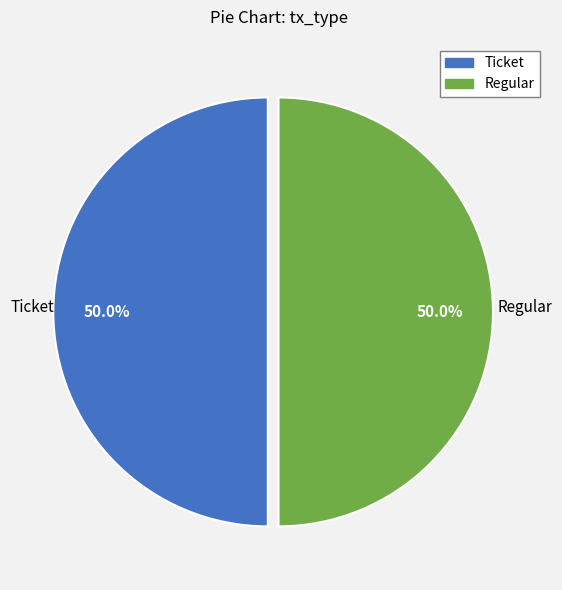

Which slice is the smallest?

Ticket-0